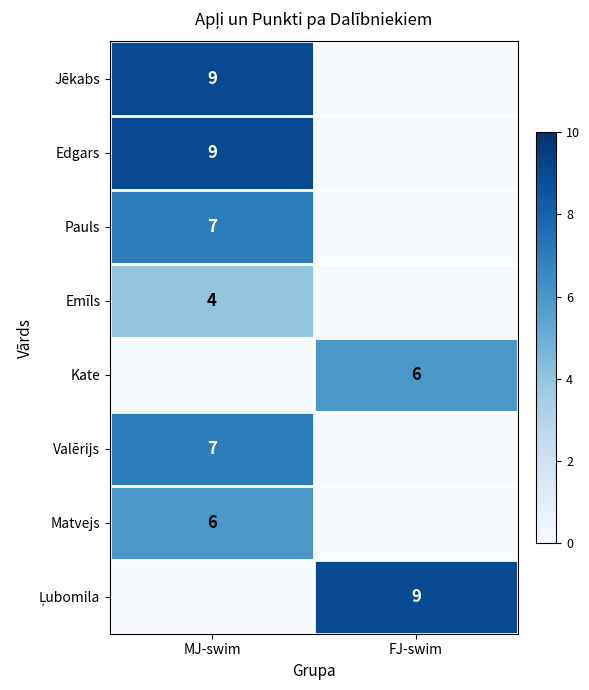

True or false: Jēkabs has a value of 9 at MJ-swim.

True